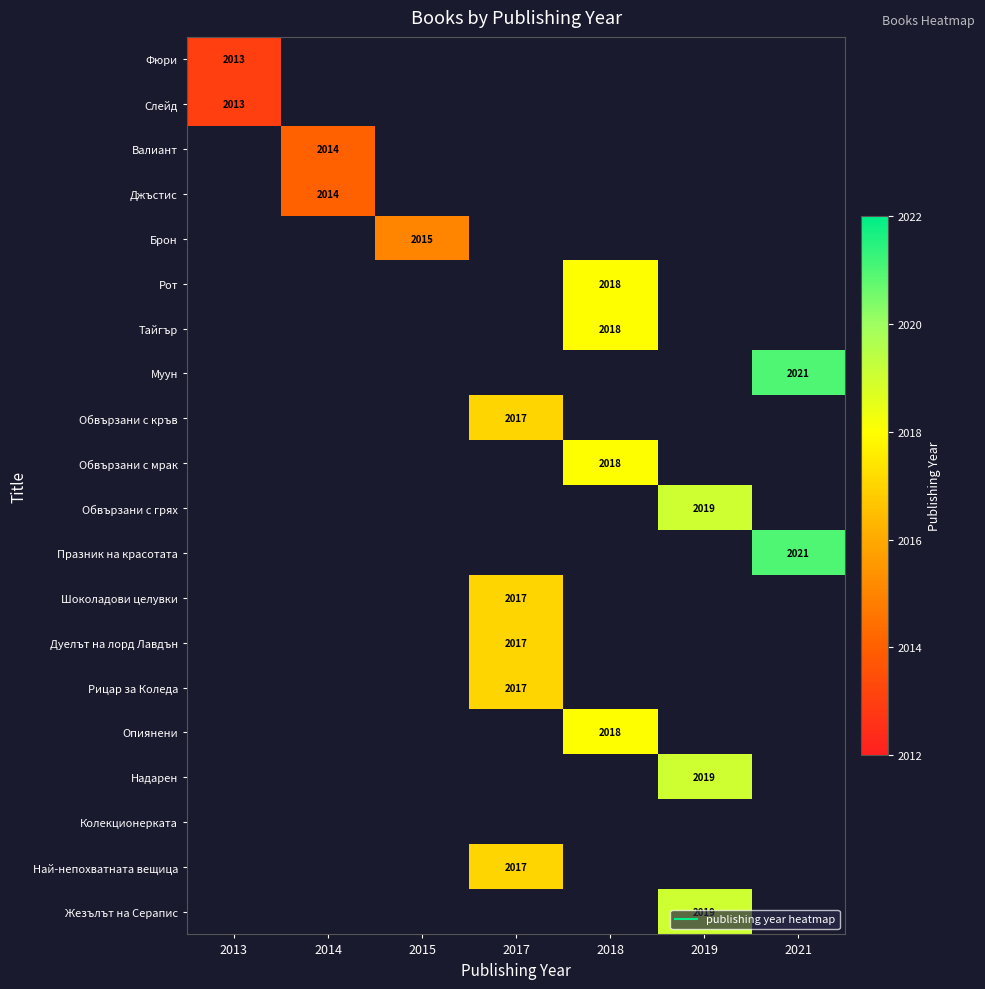

List the series in order of their peak value, highest first.

Фюри, Слейд, Валиант, Джъстис, Брон, Рот, Тайгър, Муун, Обвързани с кръв, Обвързани с мрак, Обвързани с грях, Празник на красотата, Шоколадови целувки, Дуелът на лорд Лавдън, Рицар за Коледа, Опиянени, Надарен, Колекционерката, Най-непохватната вещица, Жезълът на Серапис